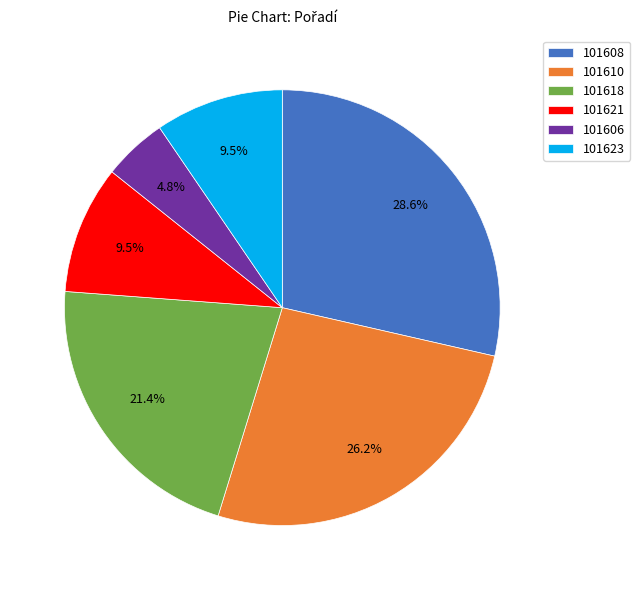

Which slice is the smallest?

101606